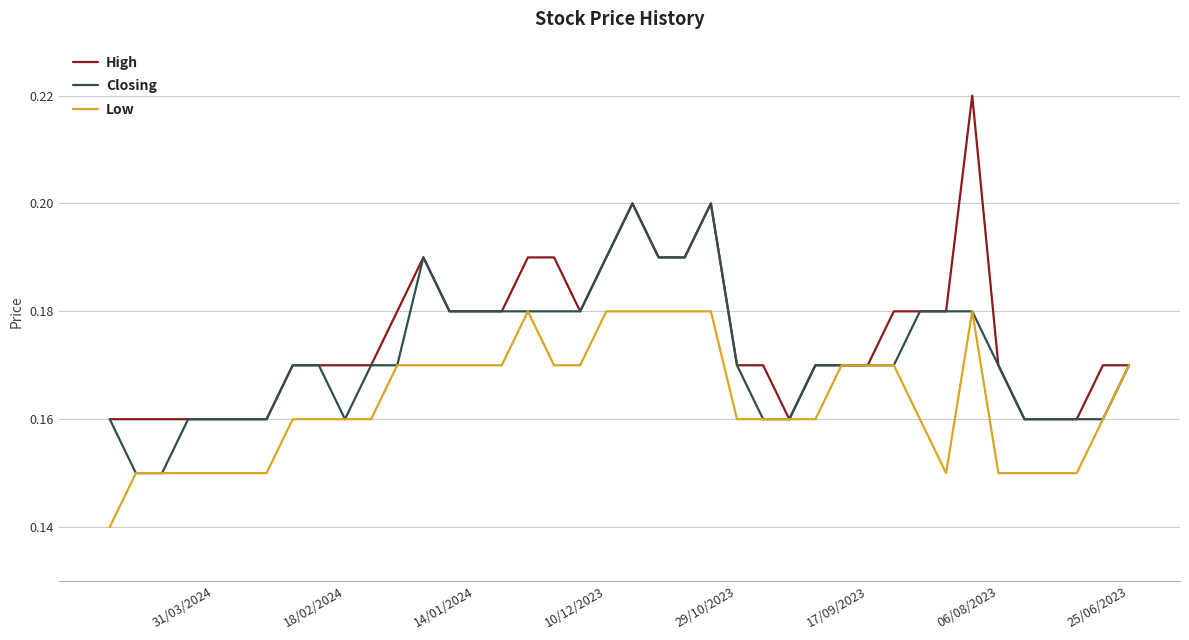

True or false: Closing has a value of 0.2 at 33.

False